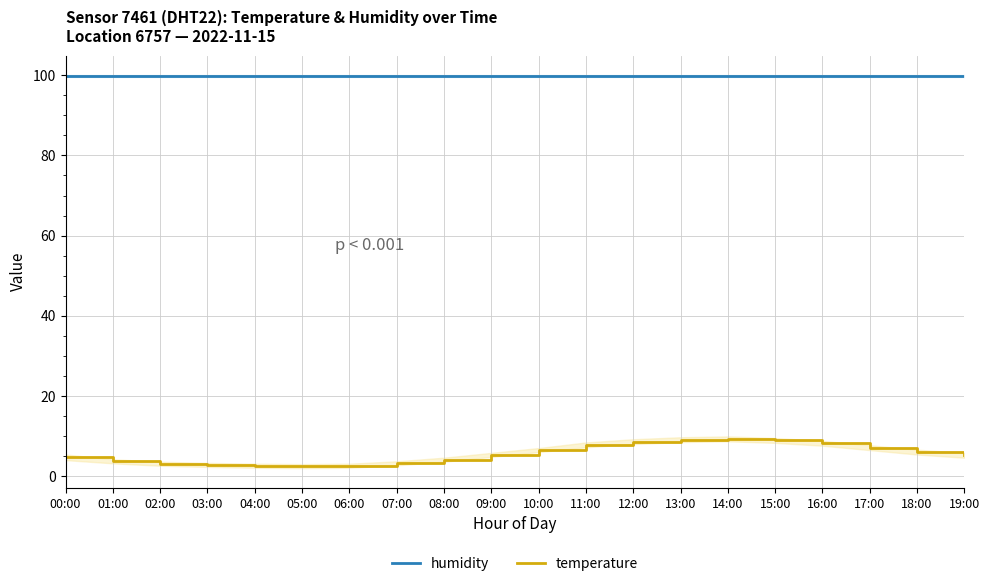

List the series in order of their overall mean, highest first.

humidity, temperature